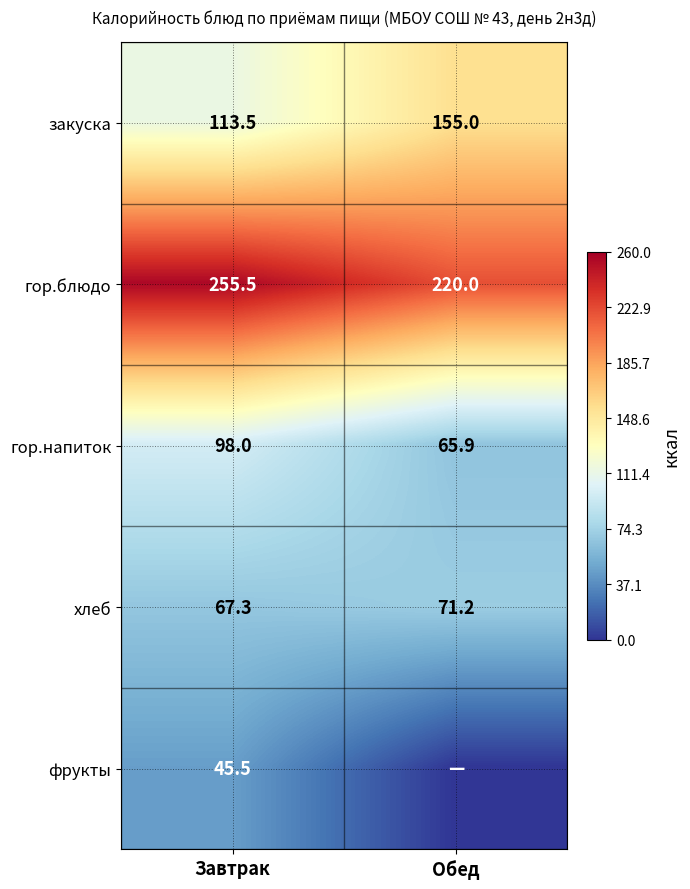

The хлеб series shows 71.2 at Обед. True or false?

True